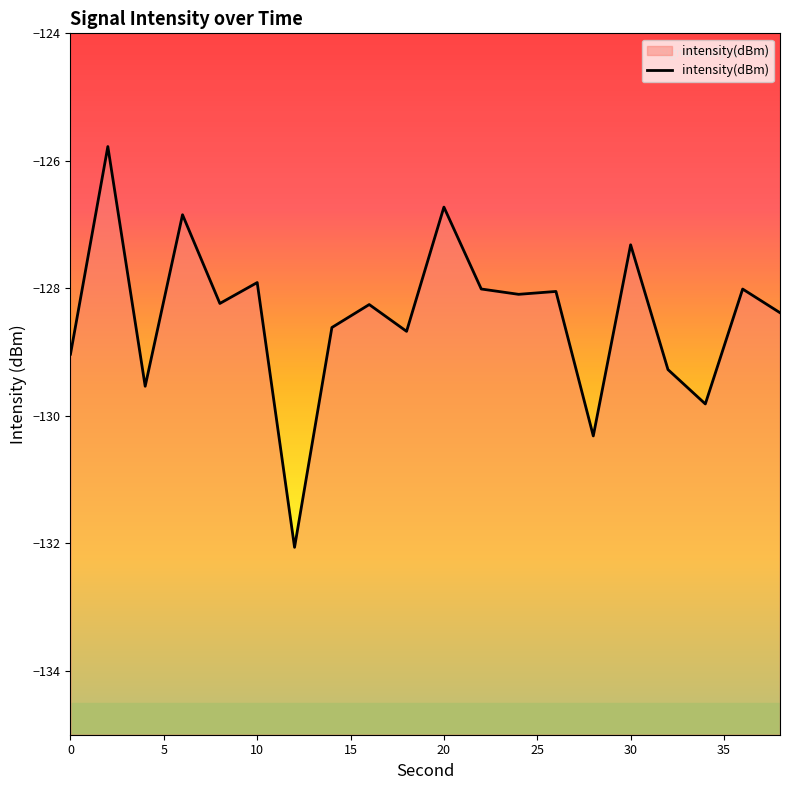

True or false: the data shows -127.3 at 30.

True